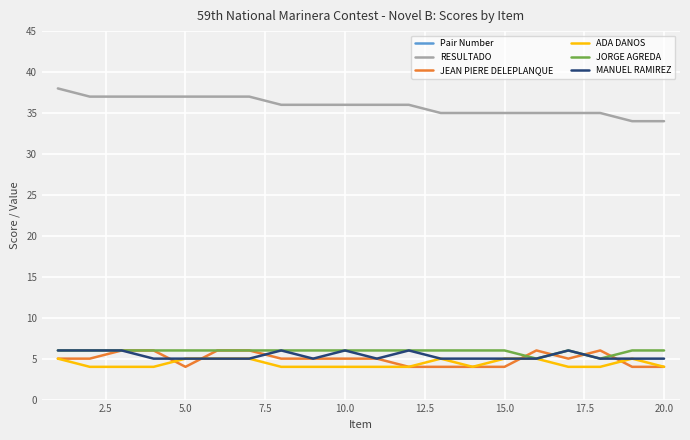

True or false: RESULTADO and JORGE AGREDA intersect in this chart.

False